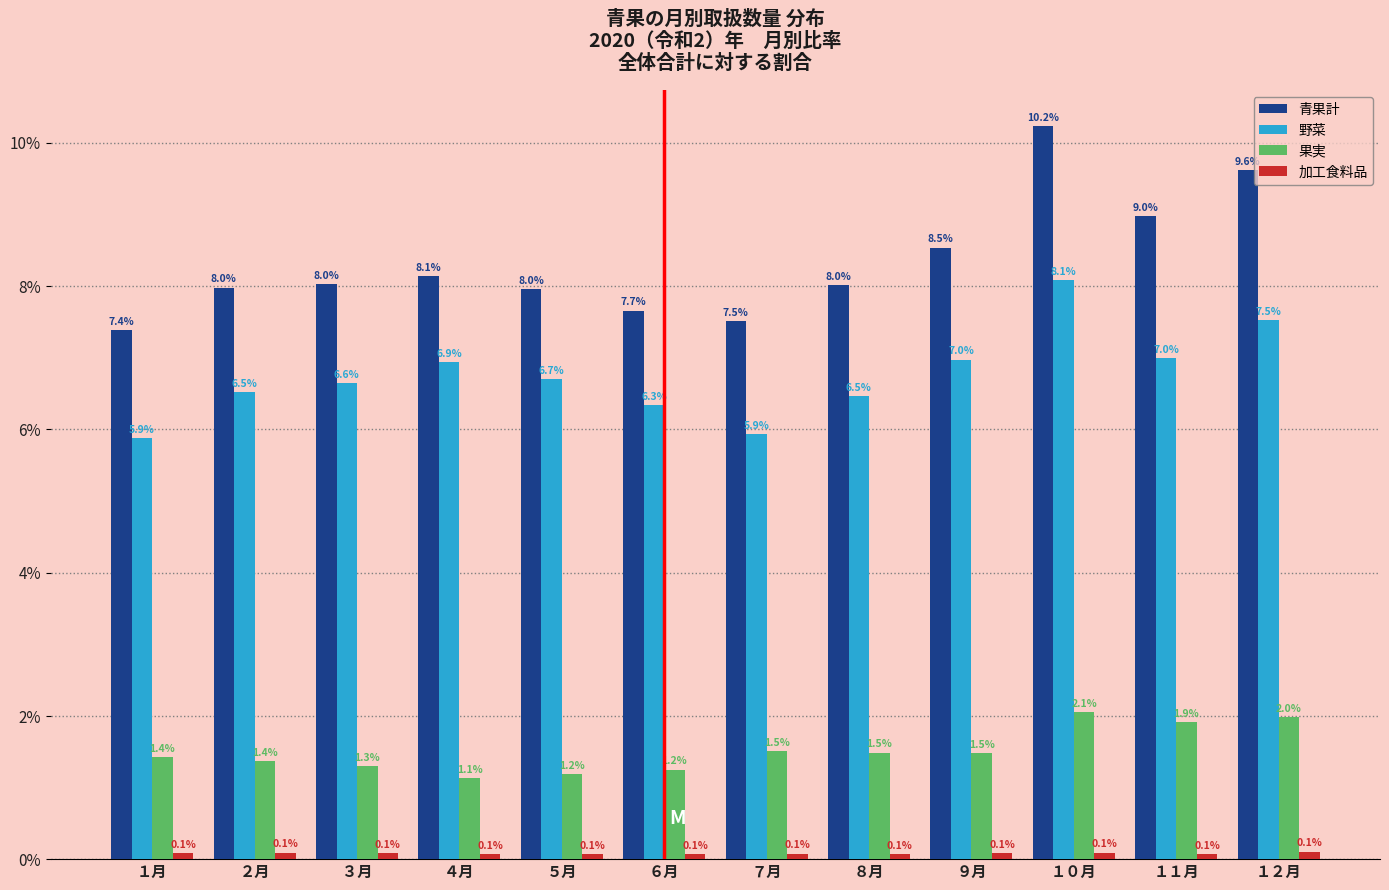

True or false: 野菜 has a value of 6.5 at ８月.

True